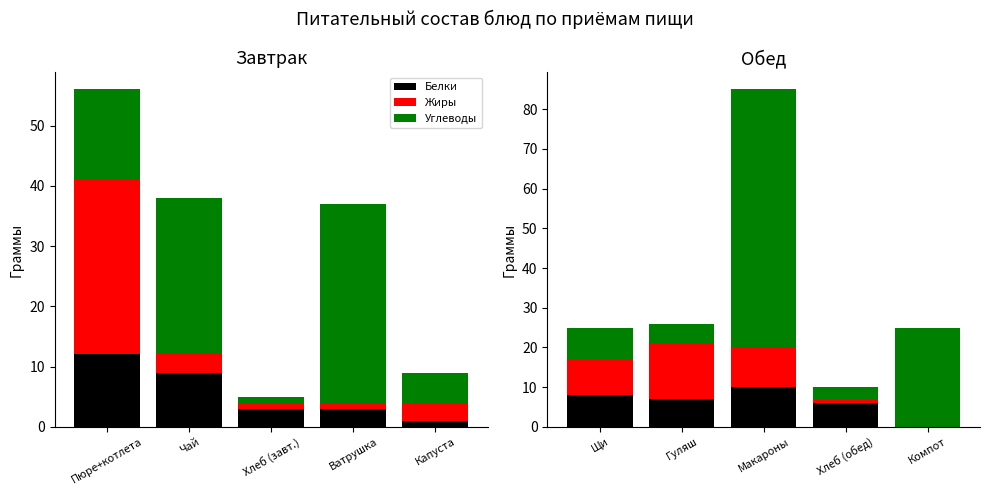

What is the average value of the Жиры series?

7